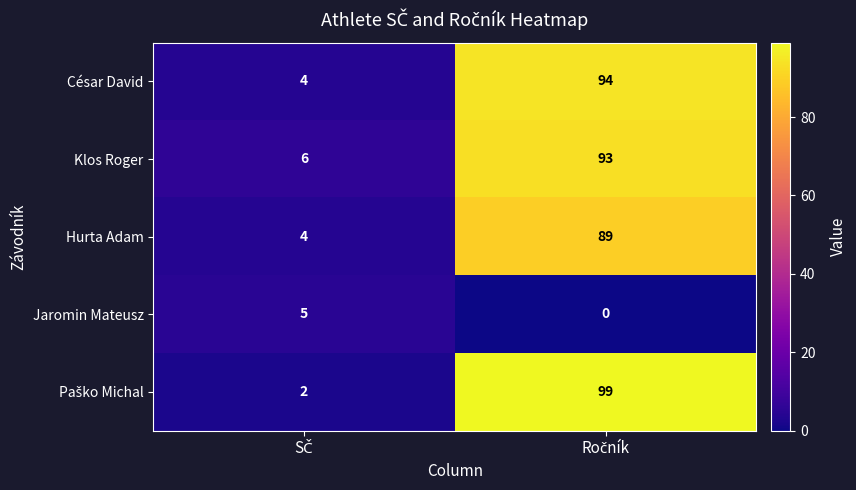

What is the lowest value of the Klos Roger series?

6